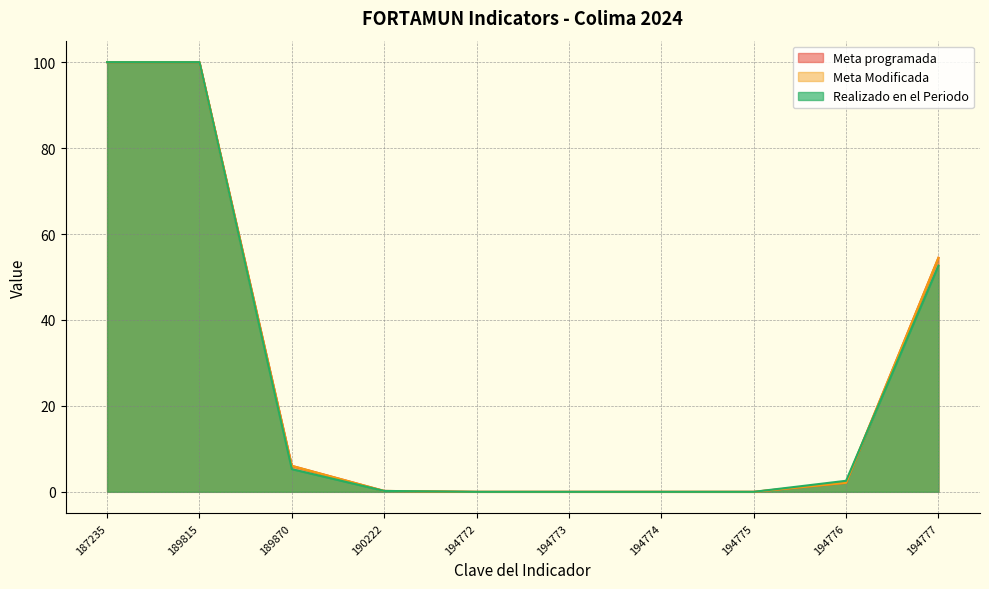

Reading left to right, what are all the values shown in this chart?

Meta programada: 100.0	100.0	6.0	0.2	0.0	0.0	0.0	0.0	2.1	54.5
Meta Modificada: 100.0	100.0	6.0	0.2	0.0	0.0	0.0	0.0	2.1	54.5
Realizado en el Periodo: 100.0	100.0	5.3	0.2	0.0	0.0	0.0	0.0	2.6	52.7